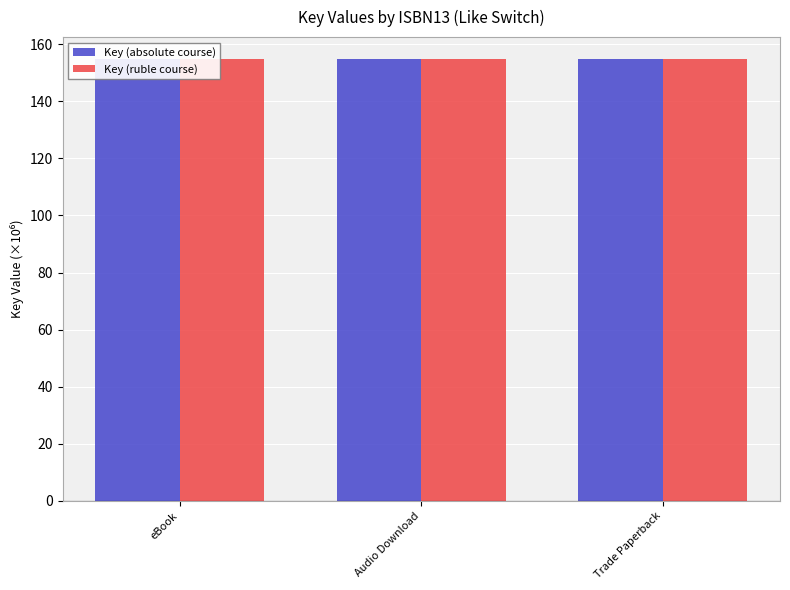

What is the sum of all Key (absolute course) values?

464.4